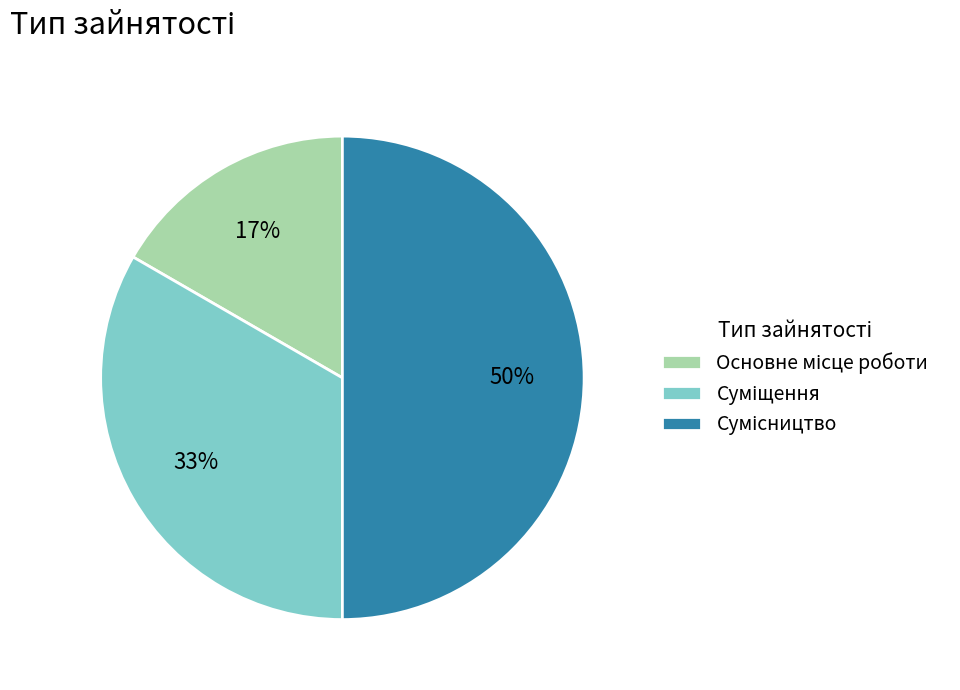

To the nearest percent, what is the average slice percentage?

33%